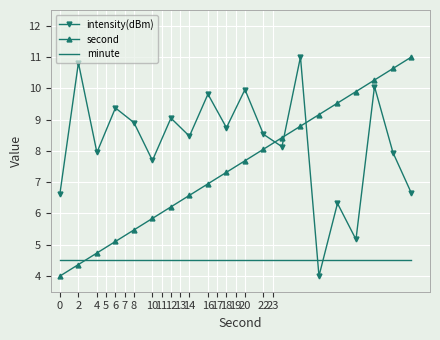

What is the sum of all intensity(dBm) values?

165.2